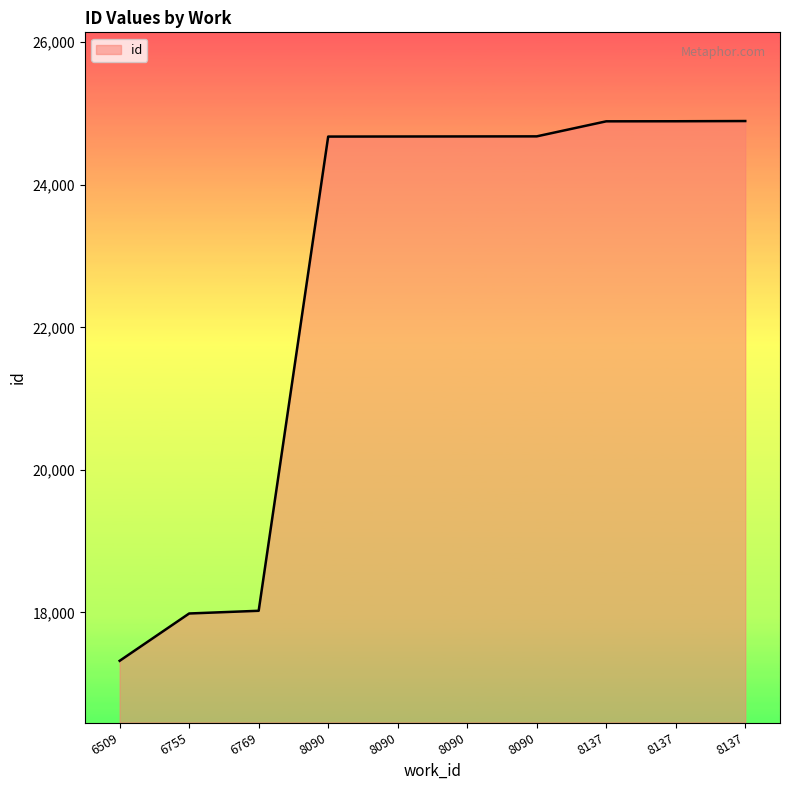

Is this an area chart (filled region under the line)?

Yes